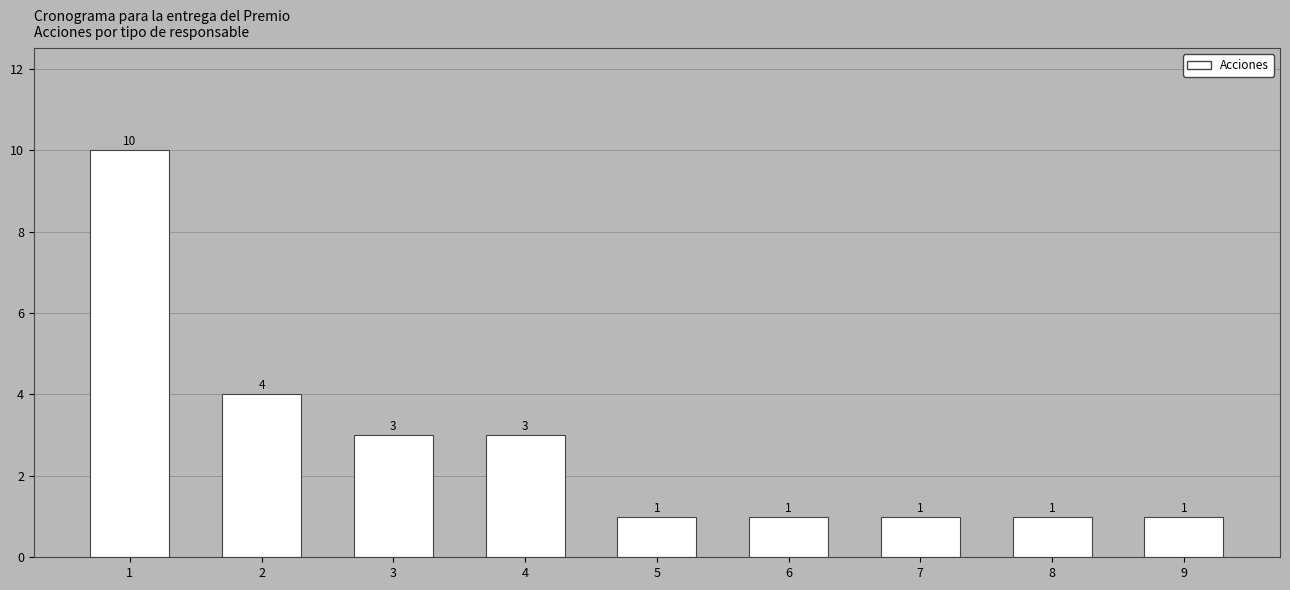

What is the value of the 5th bar from the left?

1